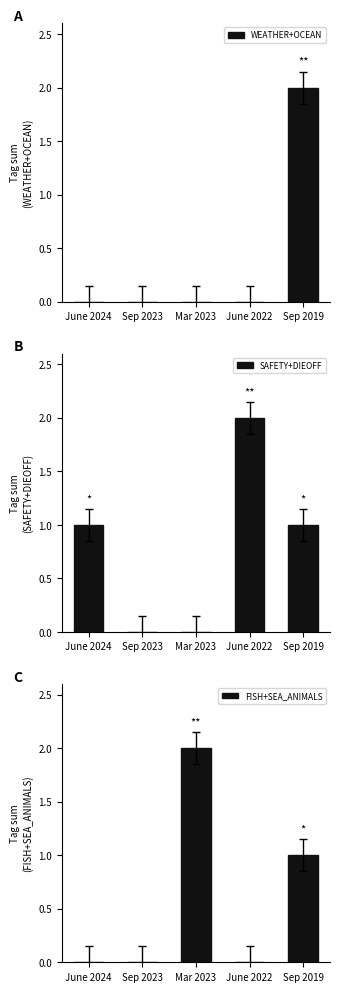

Which series has the largest total across all categories?

SAFETY+DIEOFF